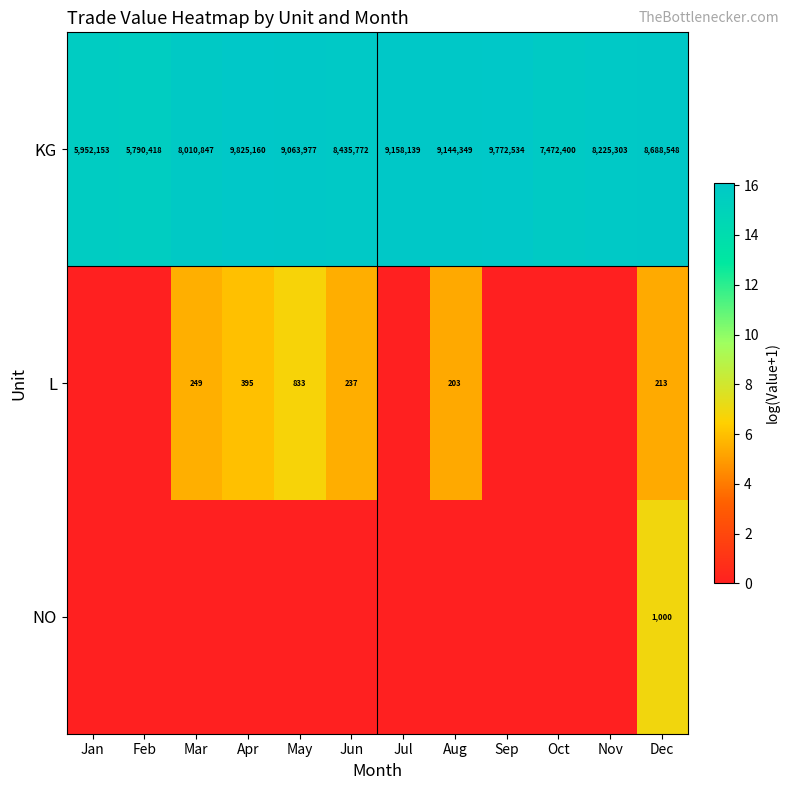

The KG series shows 9158139 at Jul. True or false?

True